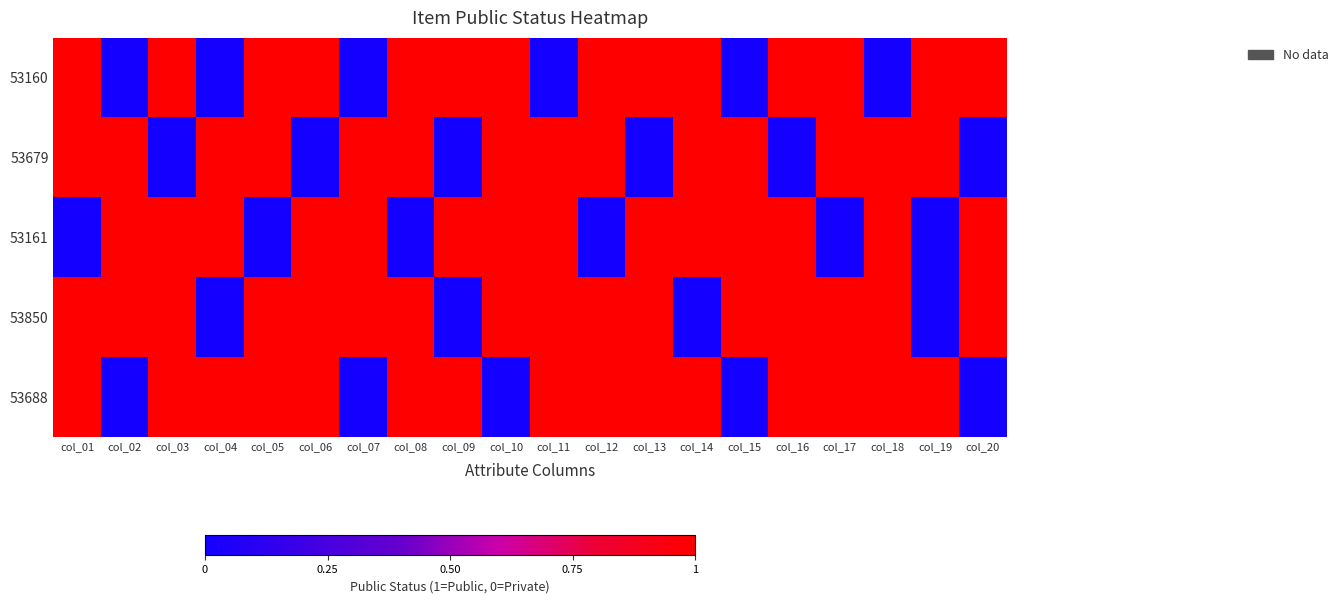

What is the total value across all series at col_17?

4